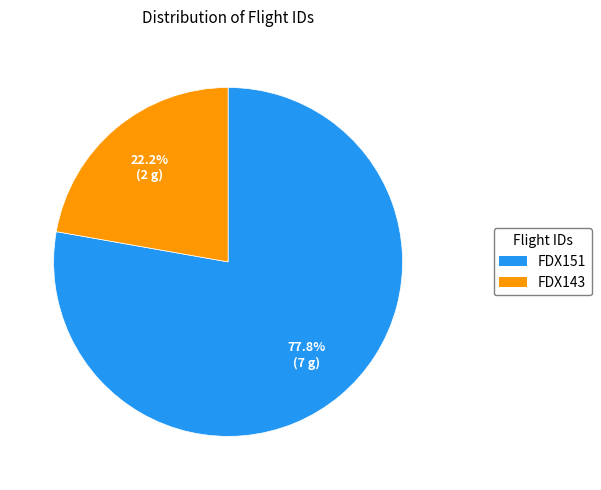

Is it true that FDX143 is 22% of the pie?

True